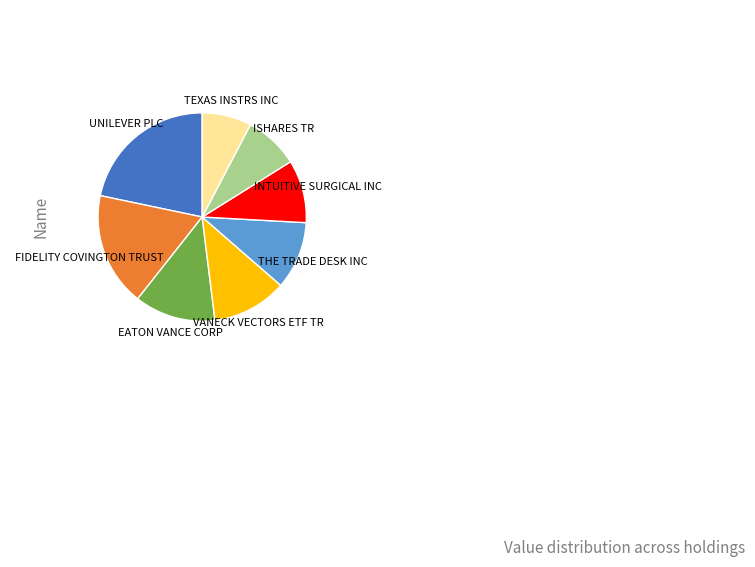

Is it true that EATON VANCE CORP is 22% of the pie?

False